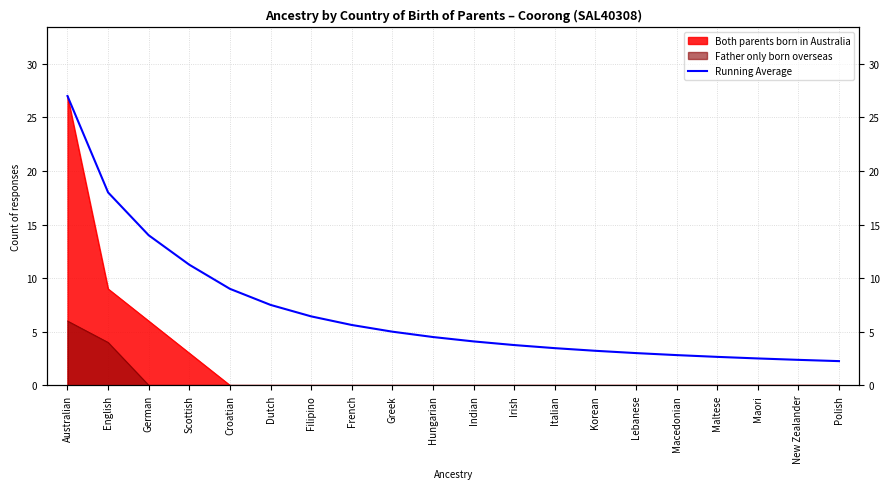

What is the difference between the maximum and minimum values?

24.8